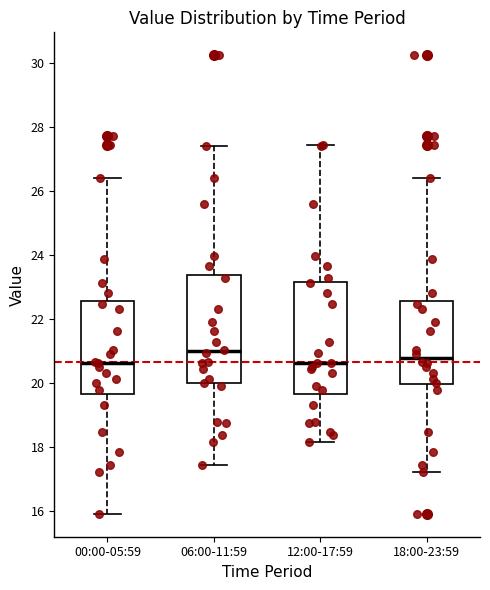

Reading left to right, transcribe this box plot: for each box, give where its median line is, the range the box spans, and where its two whiskers end, as read against the y-axis. The values are not printed on the chart, so give them approximately, as read against the axis.

00:00-05:59: median 20.6, box 19.6 to 22.6, whiskers 16.0 to 26.4
06:00-11:59: median 21.0, box 20.0 to 23.4, whiskers 17.4 to 27.4
12:00-17:59: median 20.6, box 19.6 to 23.2, whiskers 18.2 to 27.4
18:00-23:59: median 20.8, box 20.0 to 22.6, whiskers 17.2 to 26.4